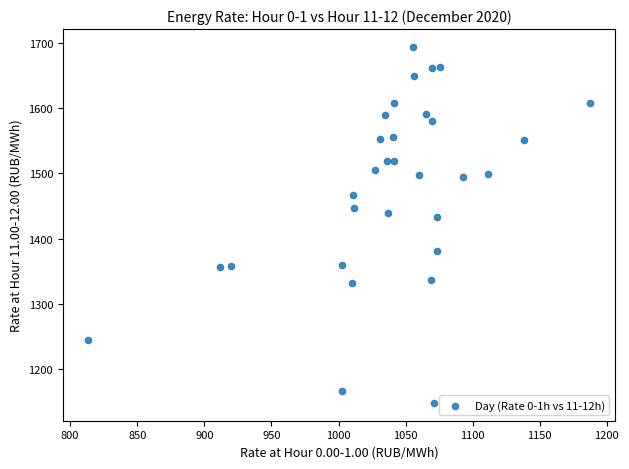

What is the range of X values (max minus min)?

374.0